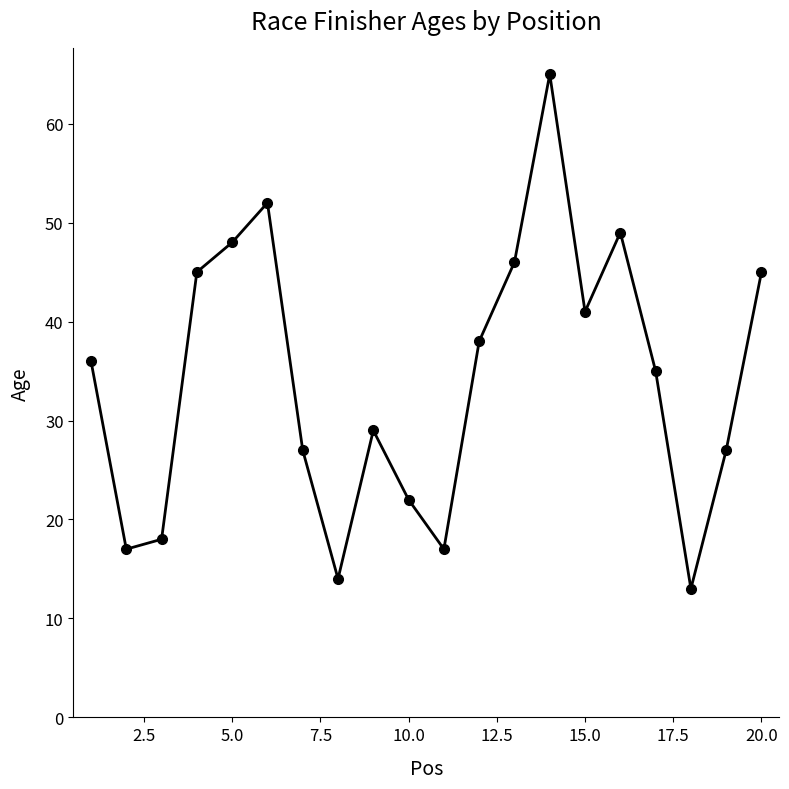

How many points are higher than both their immediate neighbors (excluding endpoints)?

4